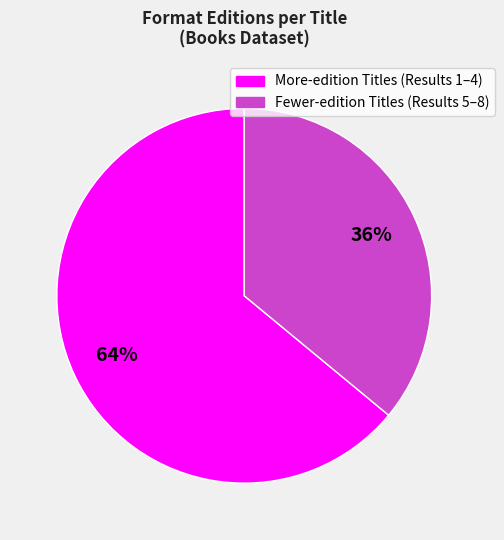

To the nearest percent, what is the difference between the largest and smallest slice percentages?

28%